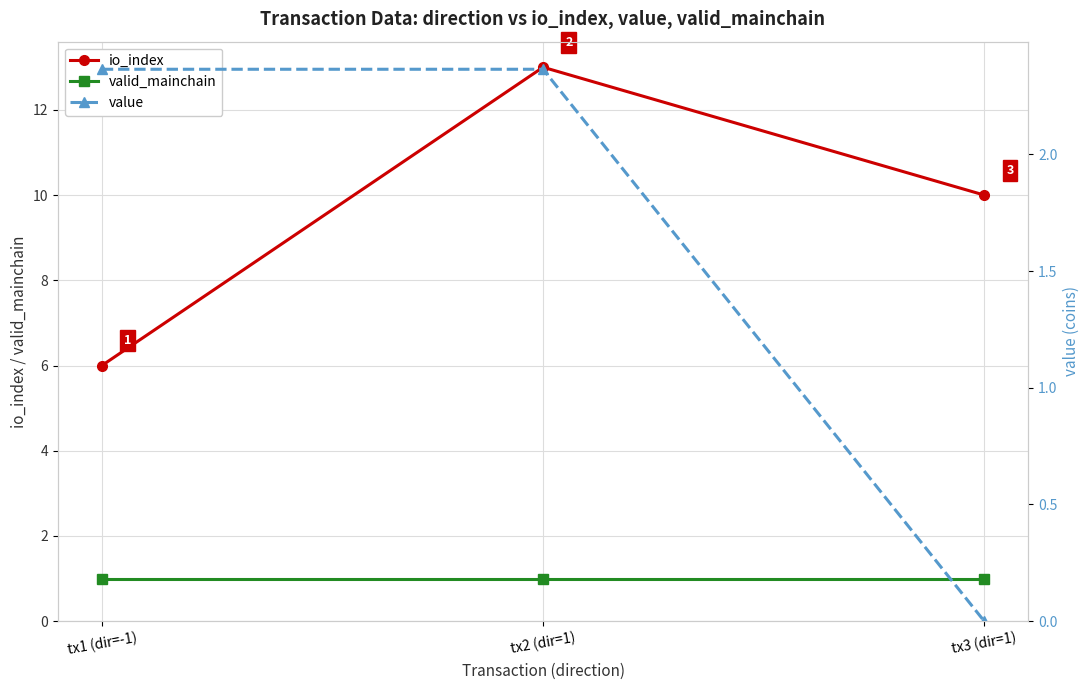

The value of valid_mainchain at tx3 (dir=1) is 1.0. True or false?

True